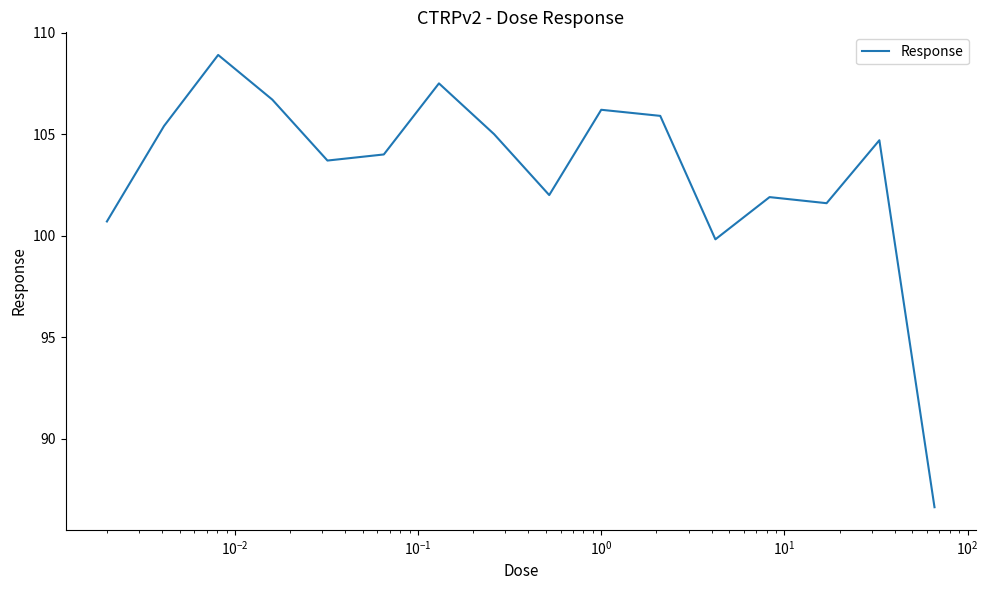

What is the difference between the maximum and minimum values?

22.3